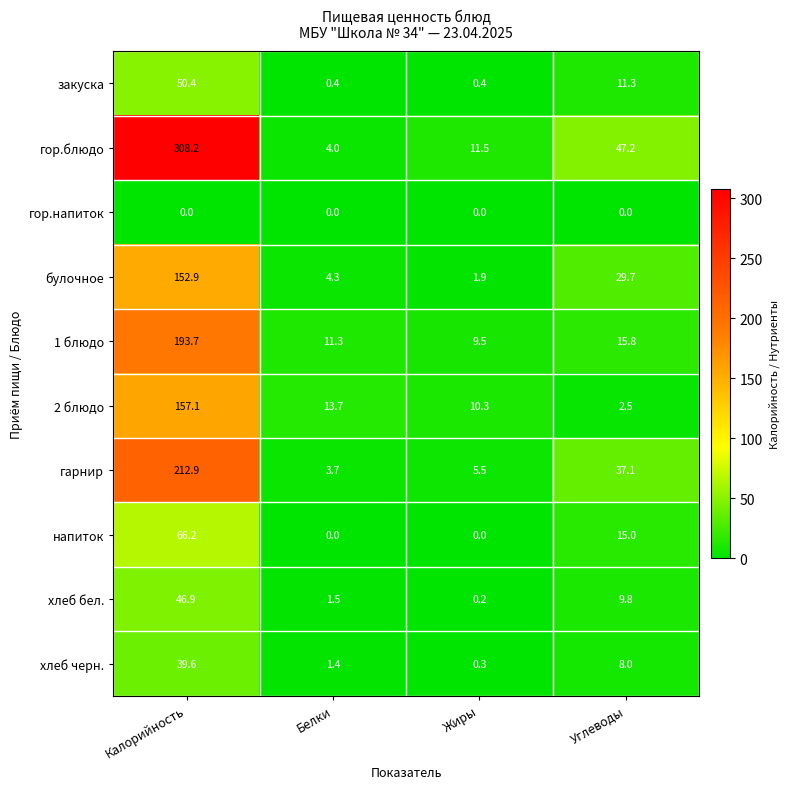

Rank the categories by 1 блюдо value from lowest to highest.

Жиры, Белки, Углеводы, Калорийность